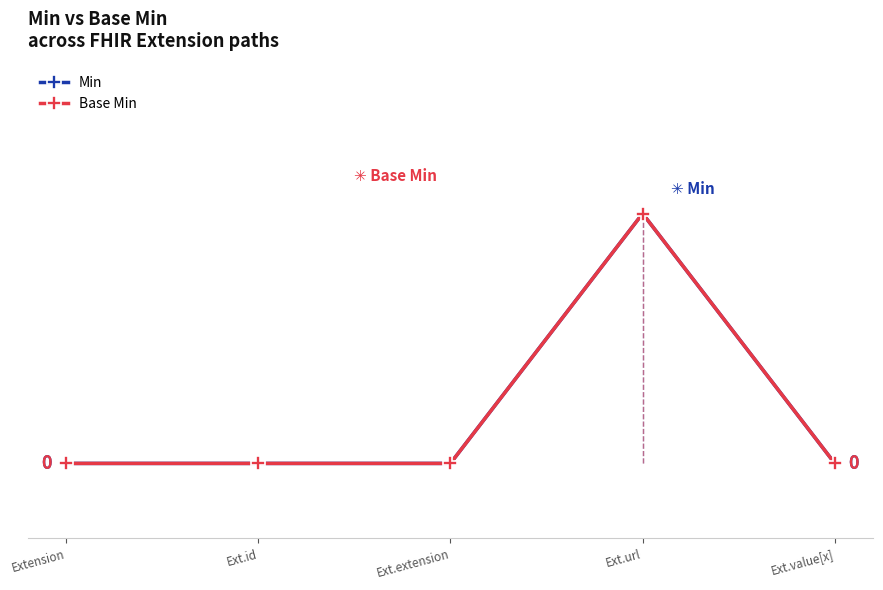

Does the chart have visible grid lines?

No